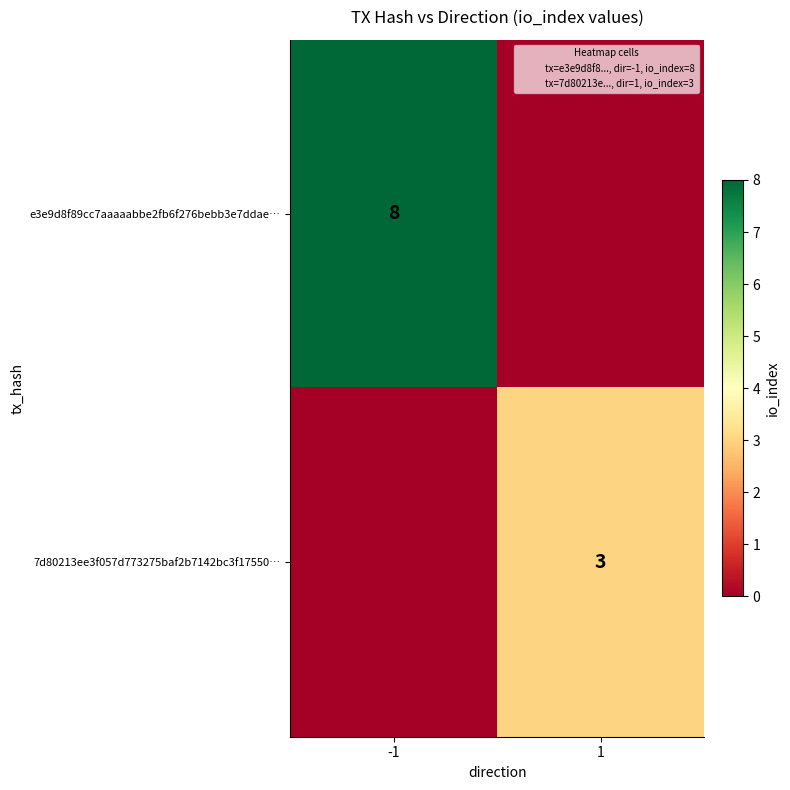

At how many categories does at least one series exceed 6?

1